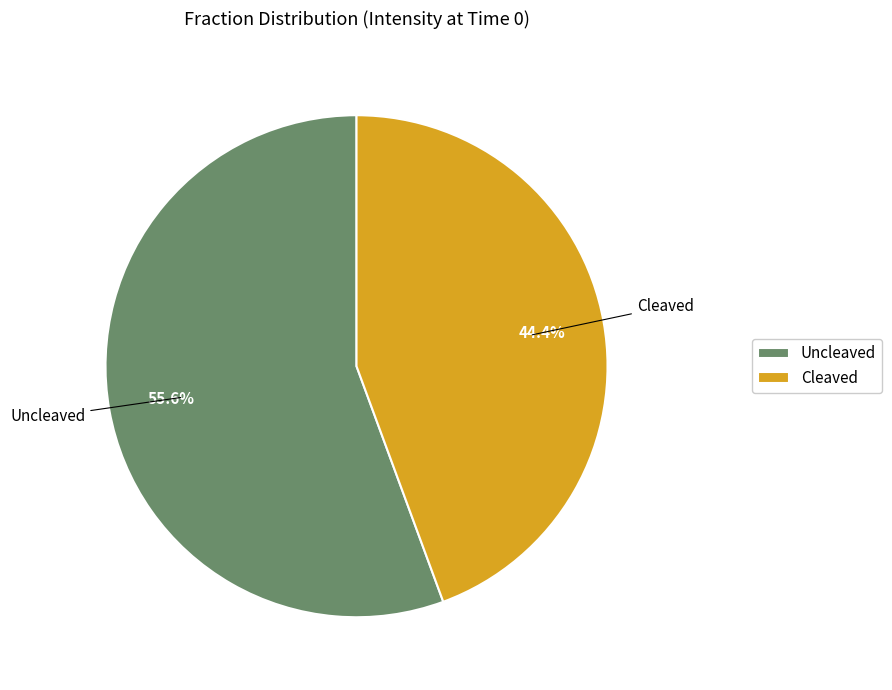

To the nearest percent, what is the difference between the Cleaved and Uncleaved slice percentages?

11%